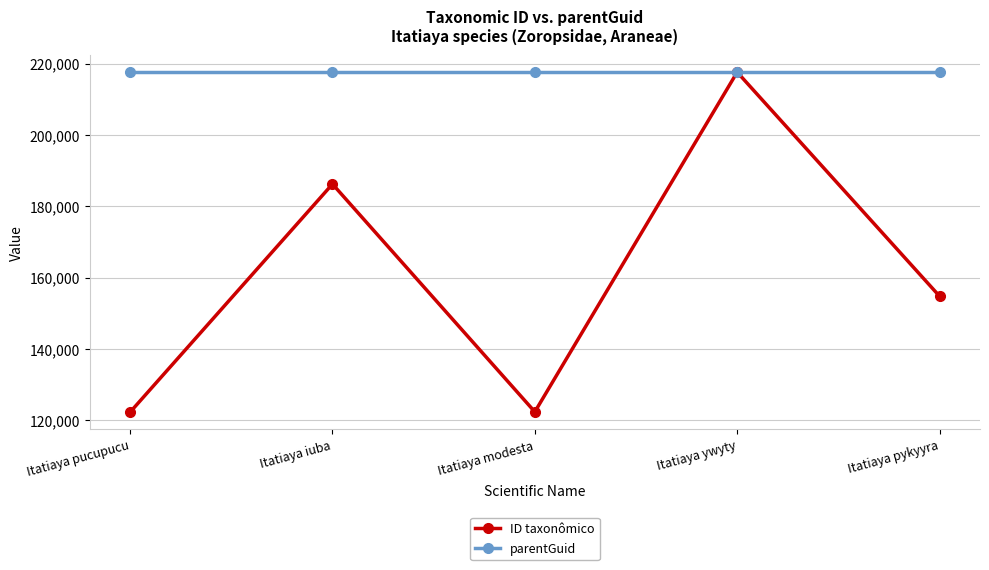

What is the maximum value shown in the chart?

217667